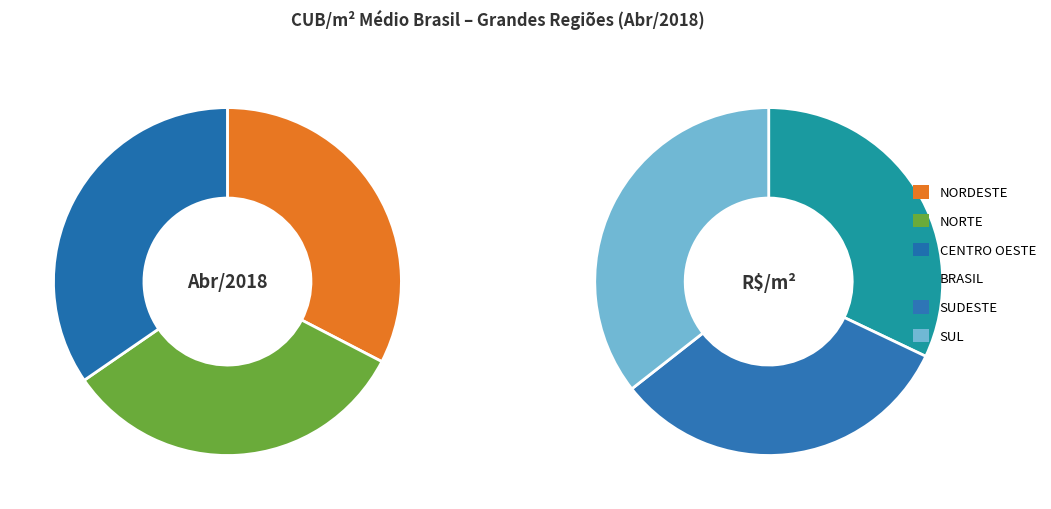

What is the smallest slice in the pie chart?

NORDESTE